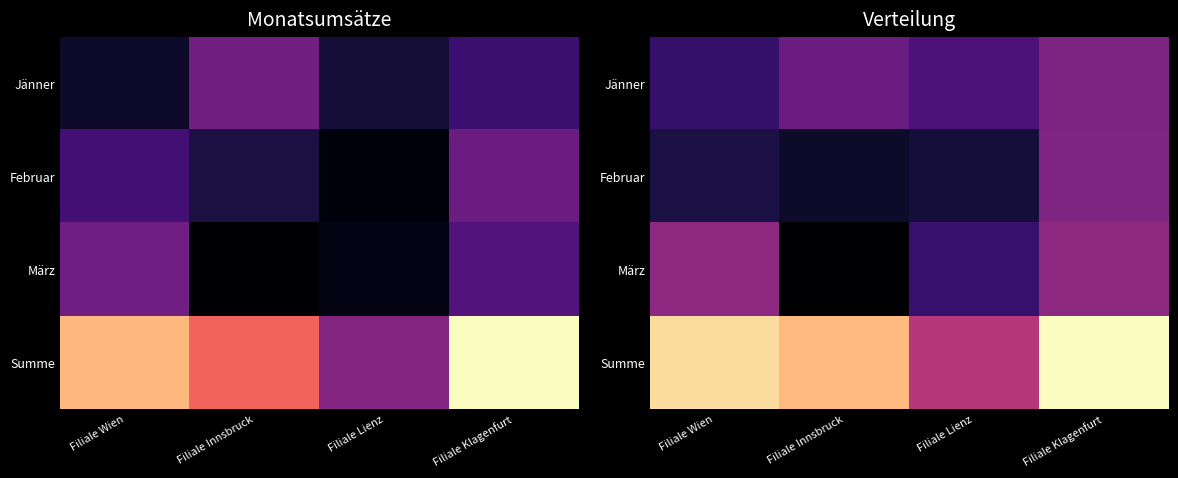

True or false: März has a value of 473787.3 at Filiale Klagenfurt.

True